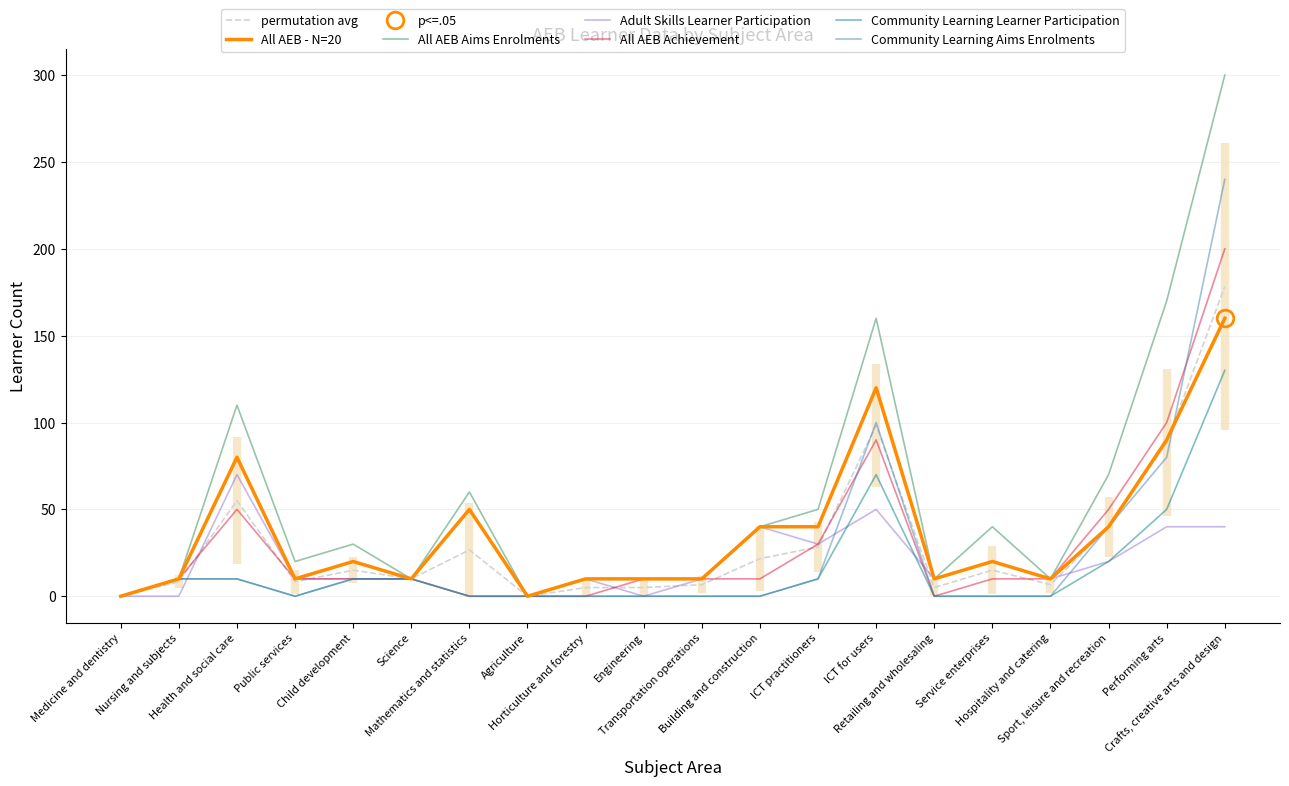

What is the maximum value shown in the chart?

300